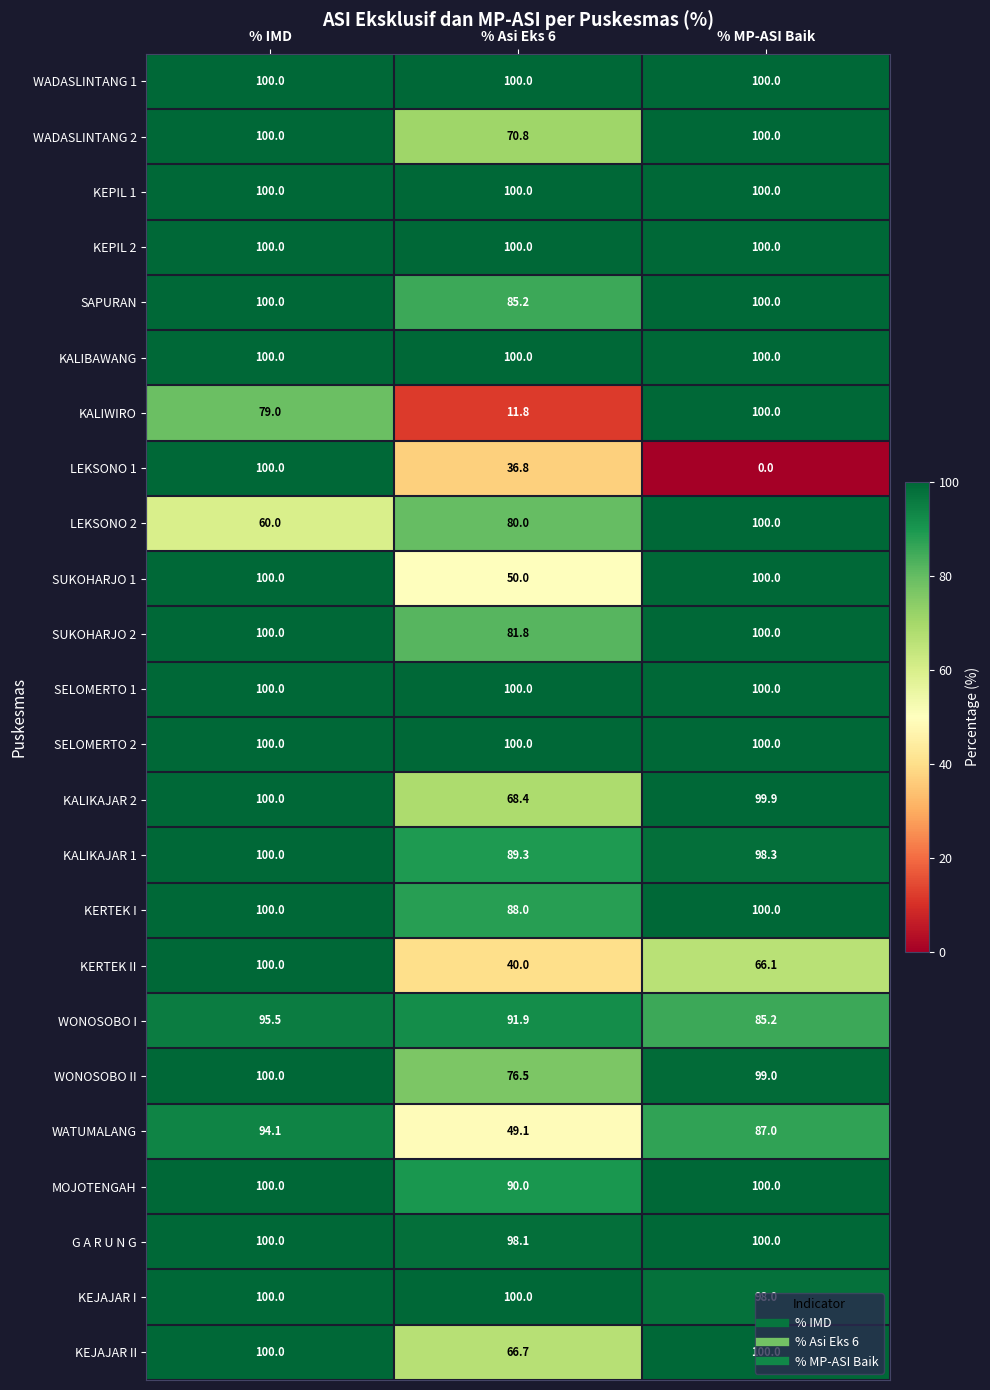

Which series changed the most between % IMD and % Asi Eks 6?

KALIWIRO